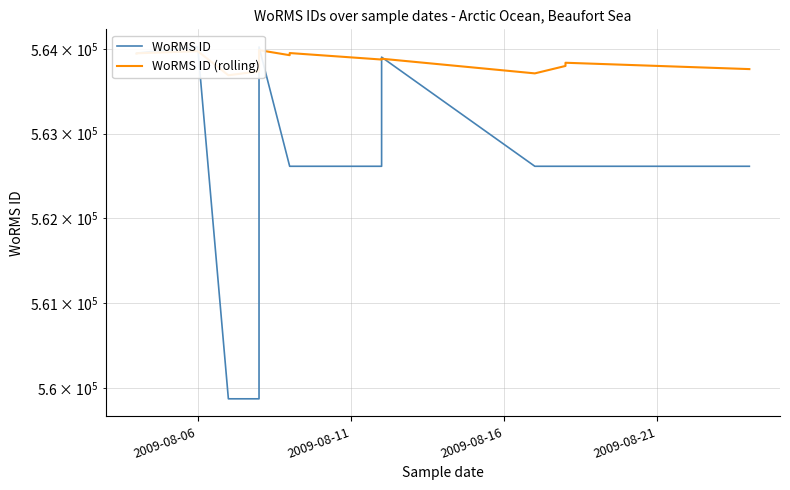

What is the label of the 2nd point from the left?

2009-08-11